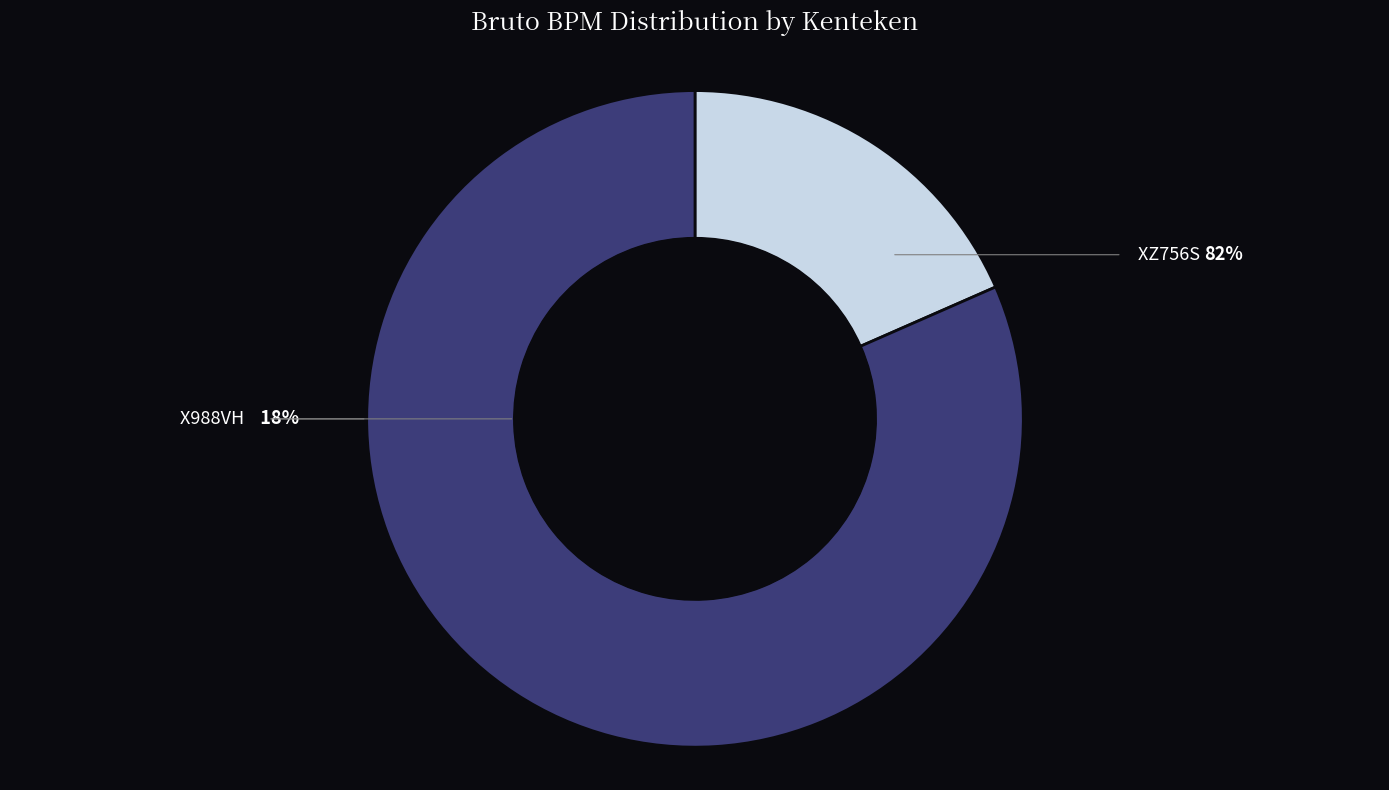

Which category has the biggest portion of the pie?

XZ756S